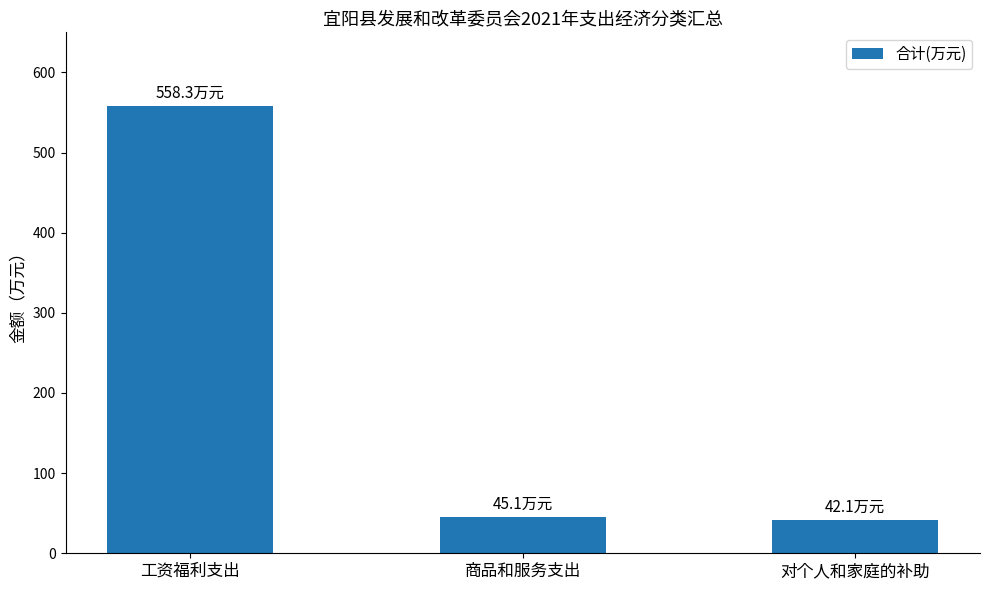

Count the number of categories in the chart.

3